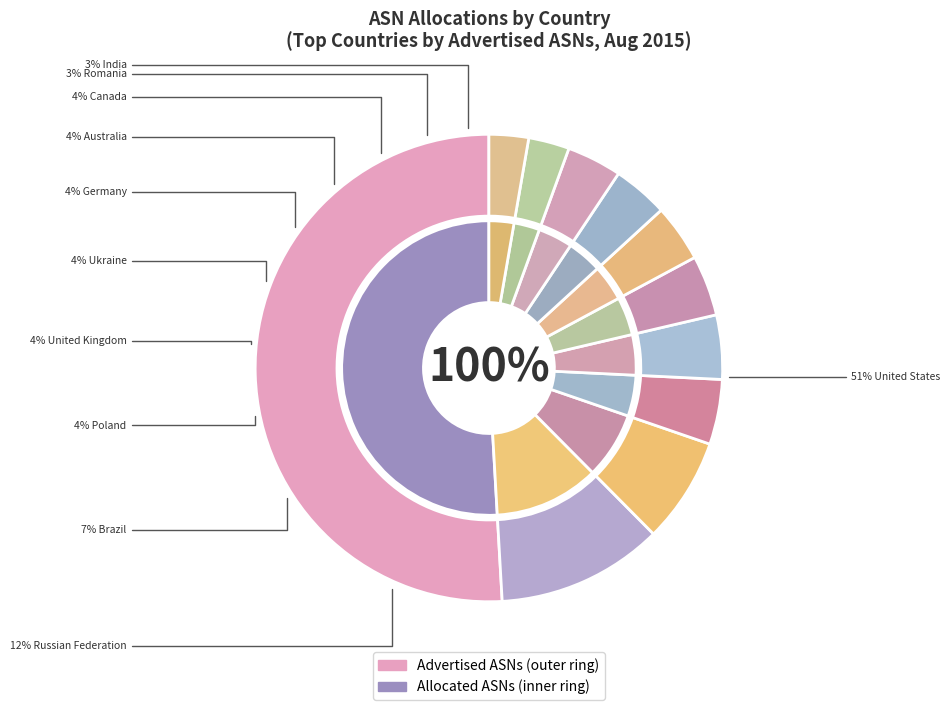

Between United States and Brazil, which is larger?

United States